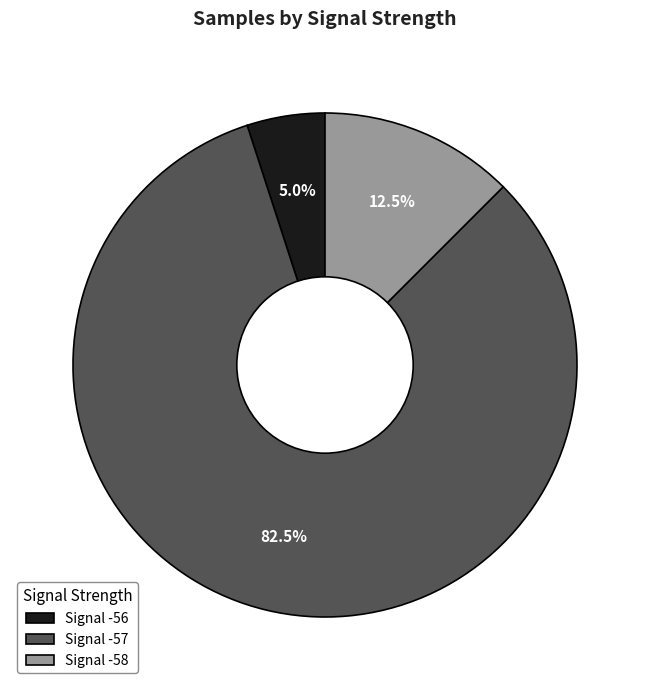

Which has a higher value, Signal -57 or Signal -58?

Signal -57